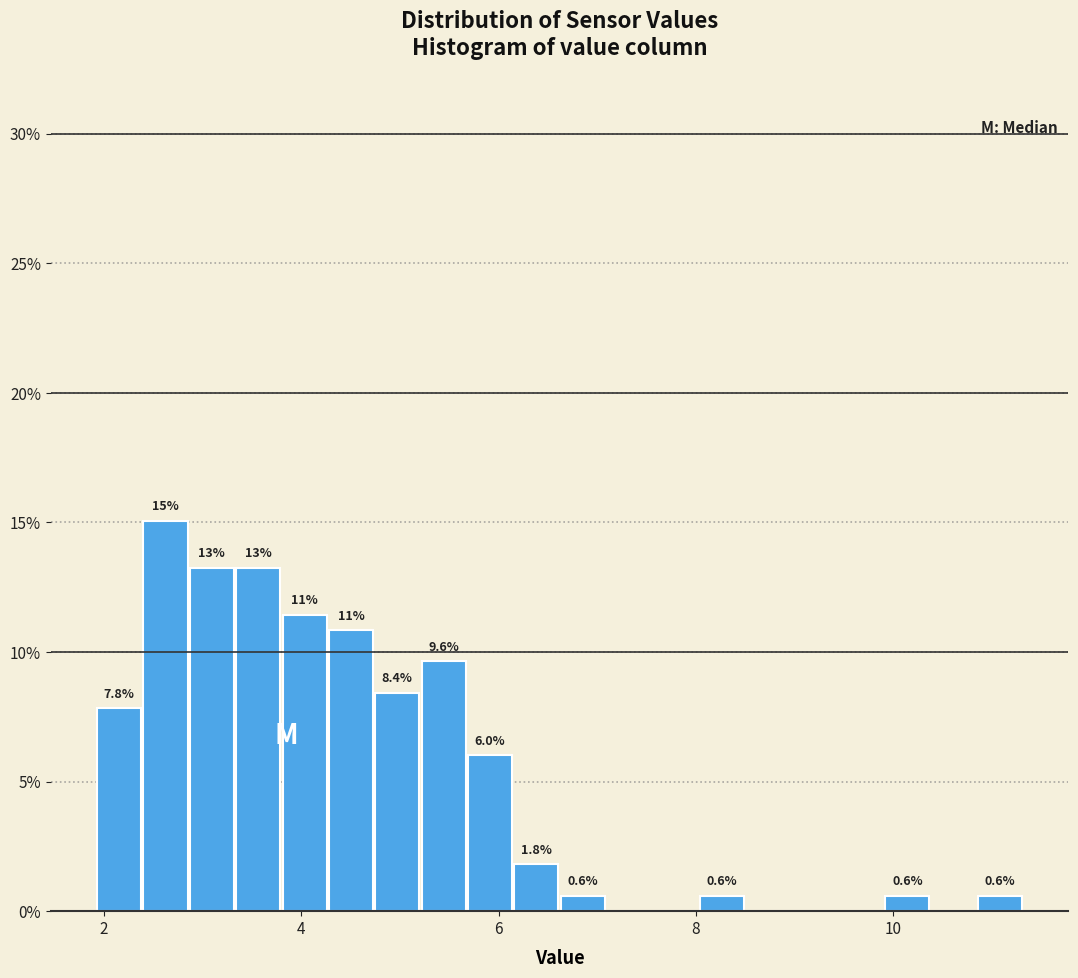

Read against the x-axis, roughly where is the centre of the tallest bar?

2.6